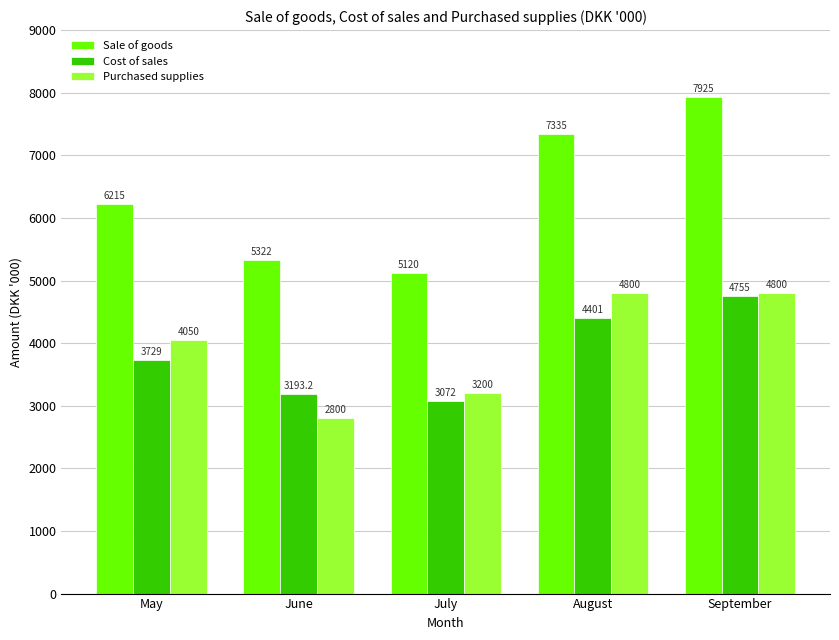

What is the average value of the Sale of goods series?

6383.4